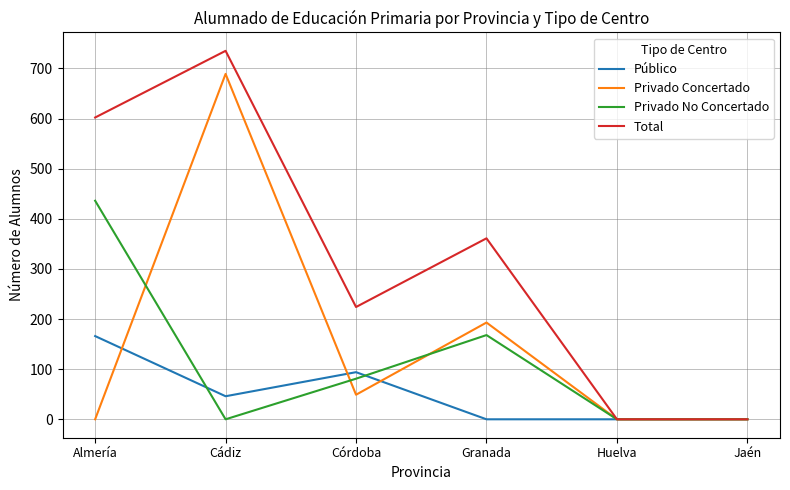

At which category does Privado No Concertado reach its first local valley?

Cádiz